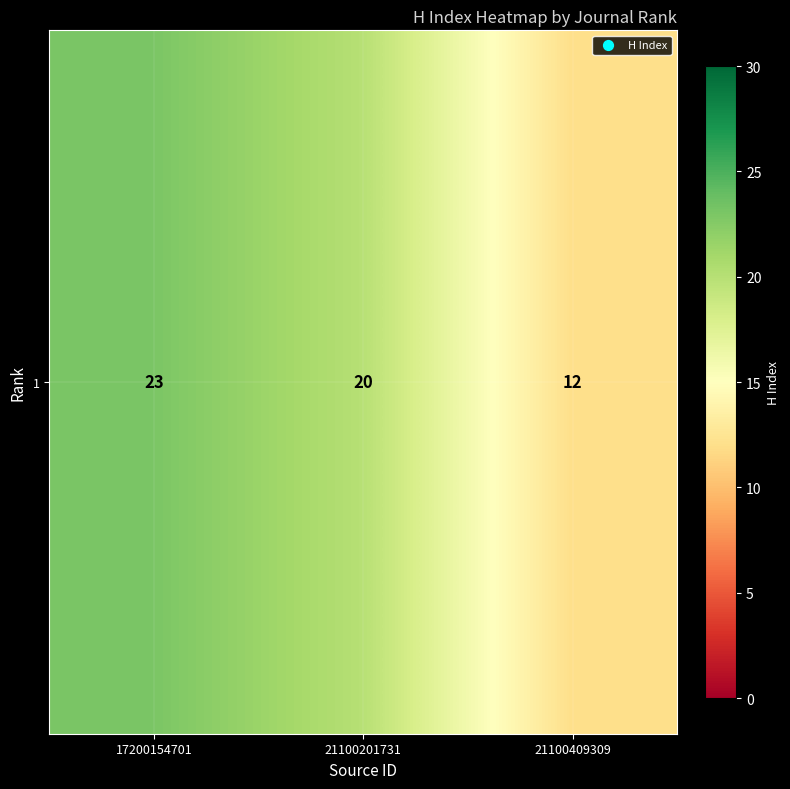

What is the sum of the values at 21100409309 and 21100201731?

32